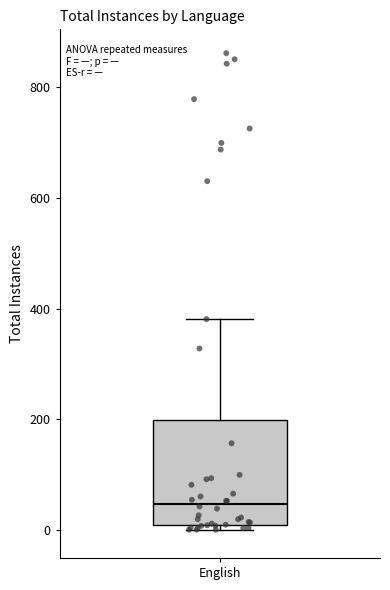

Transcribe this box plot: give where the median line is, the range the box spans, and where the two whiskers end, as read against the y-axis. The values are not printed on the chart, so give them approximately, as read against the axis.

median 40, box 0 to 200, whiskers 0 (just below the box's lower edge) to 380